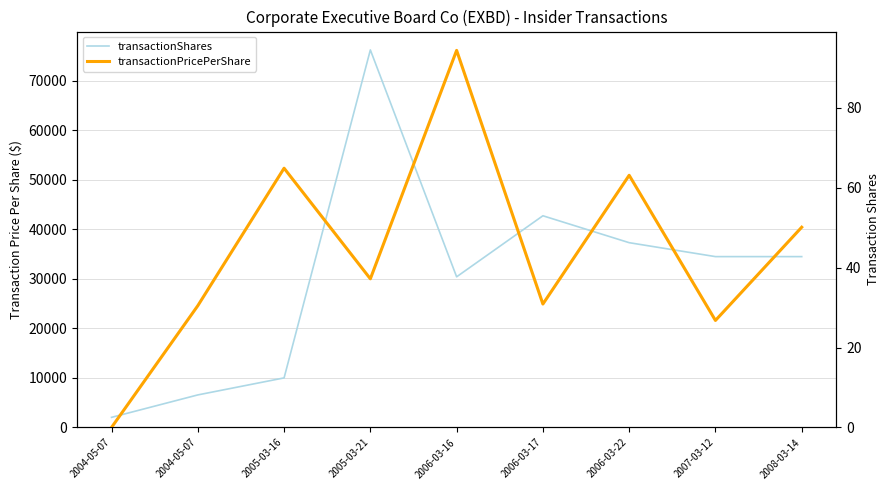

What is the difference between the highest and lowest values at 2005-03-16?

9935.1